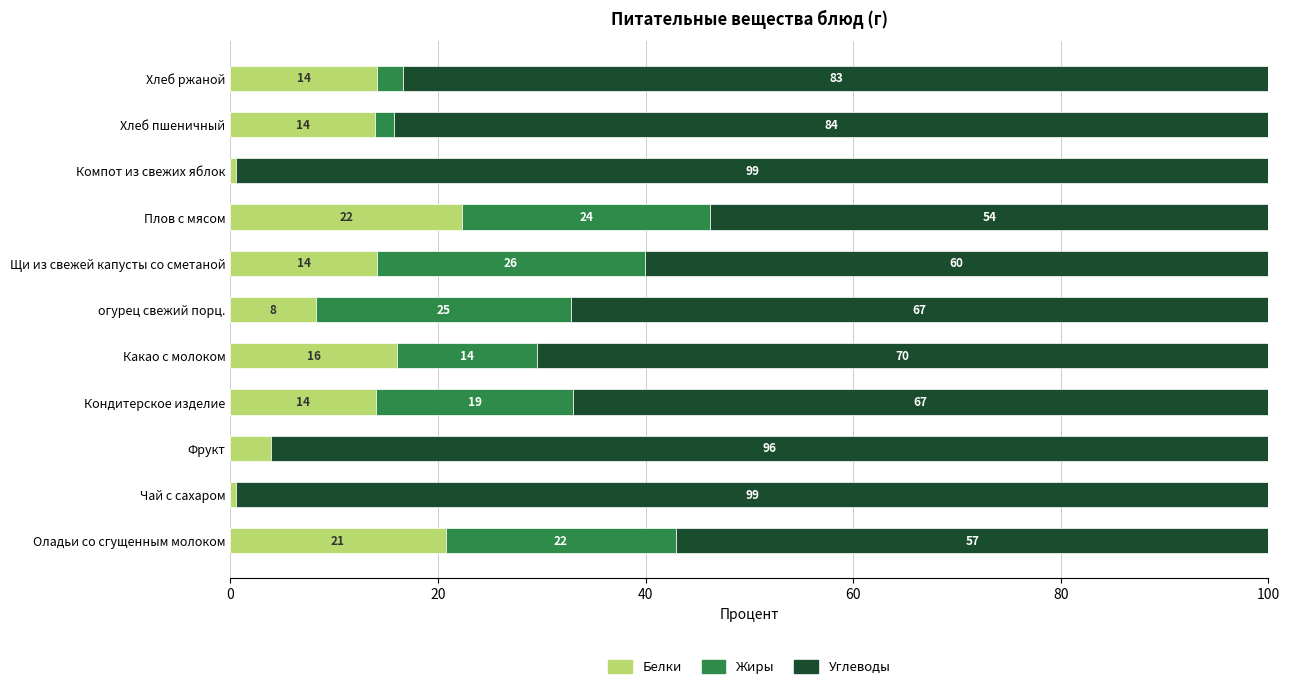

The value of Белки at Хлеб ржаной is 23.8. True or false?

False